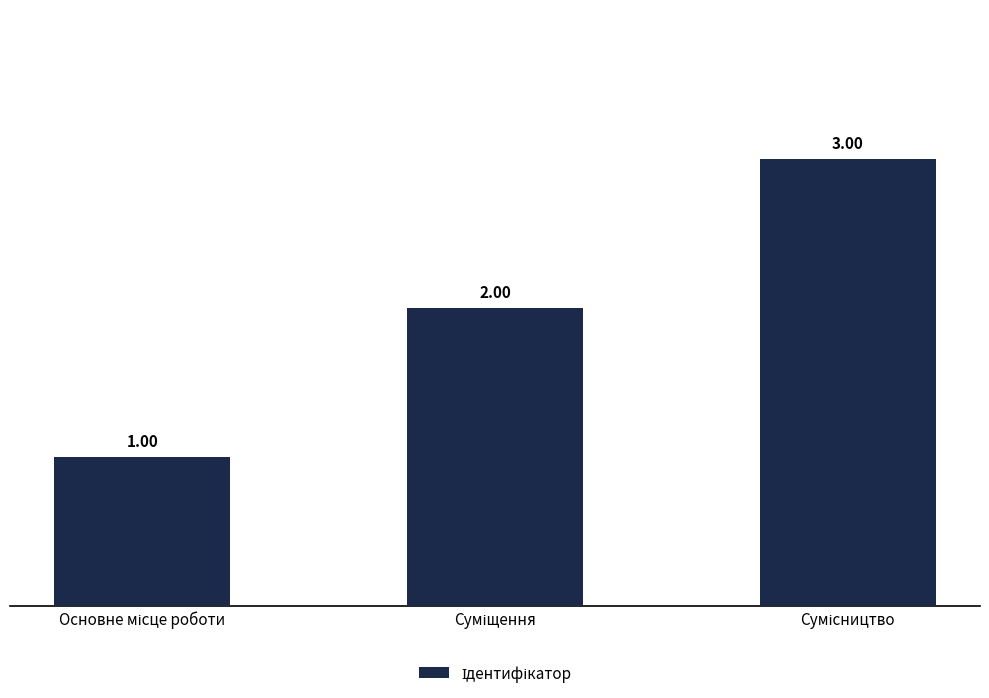

What is the sum of all values?

6